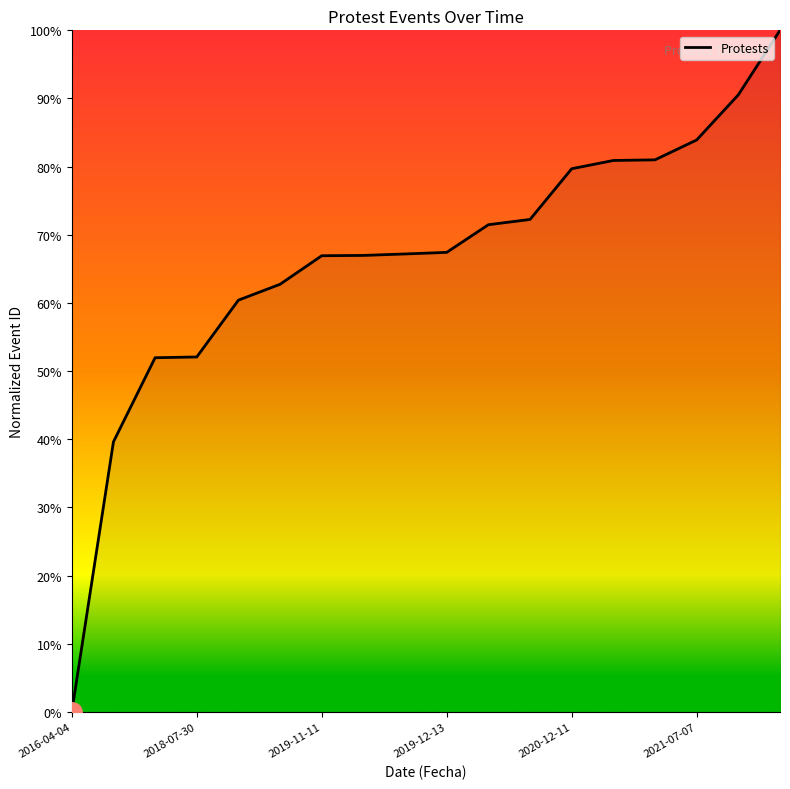

What is the value of the 6th point from the left?

0.6